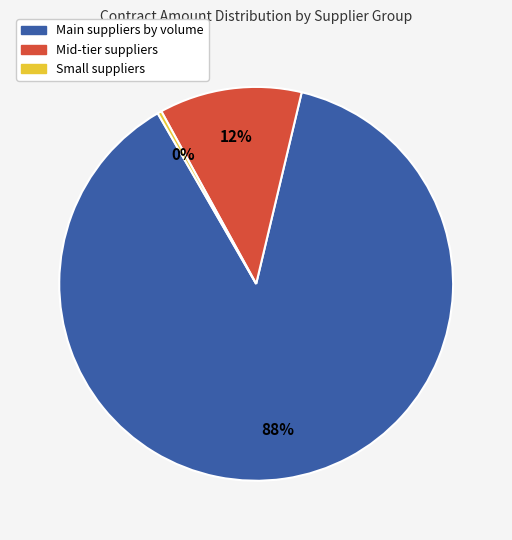

Do Small suppliers and Main suppliers by volume together represent more than half of the pie?

Yes